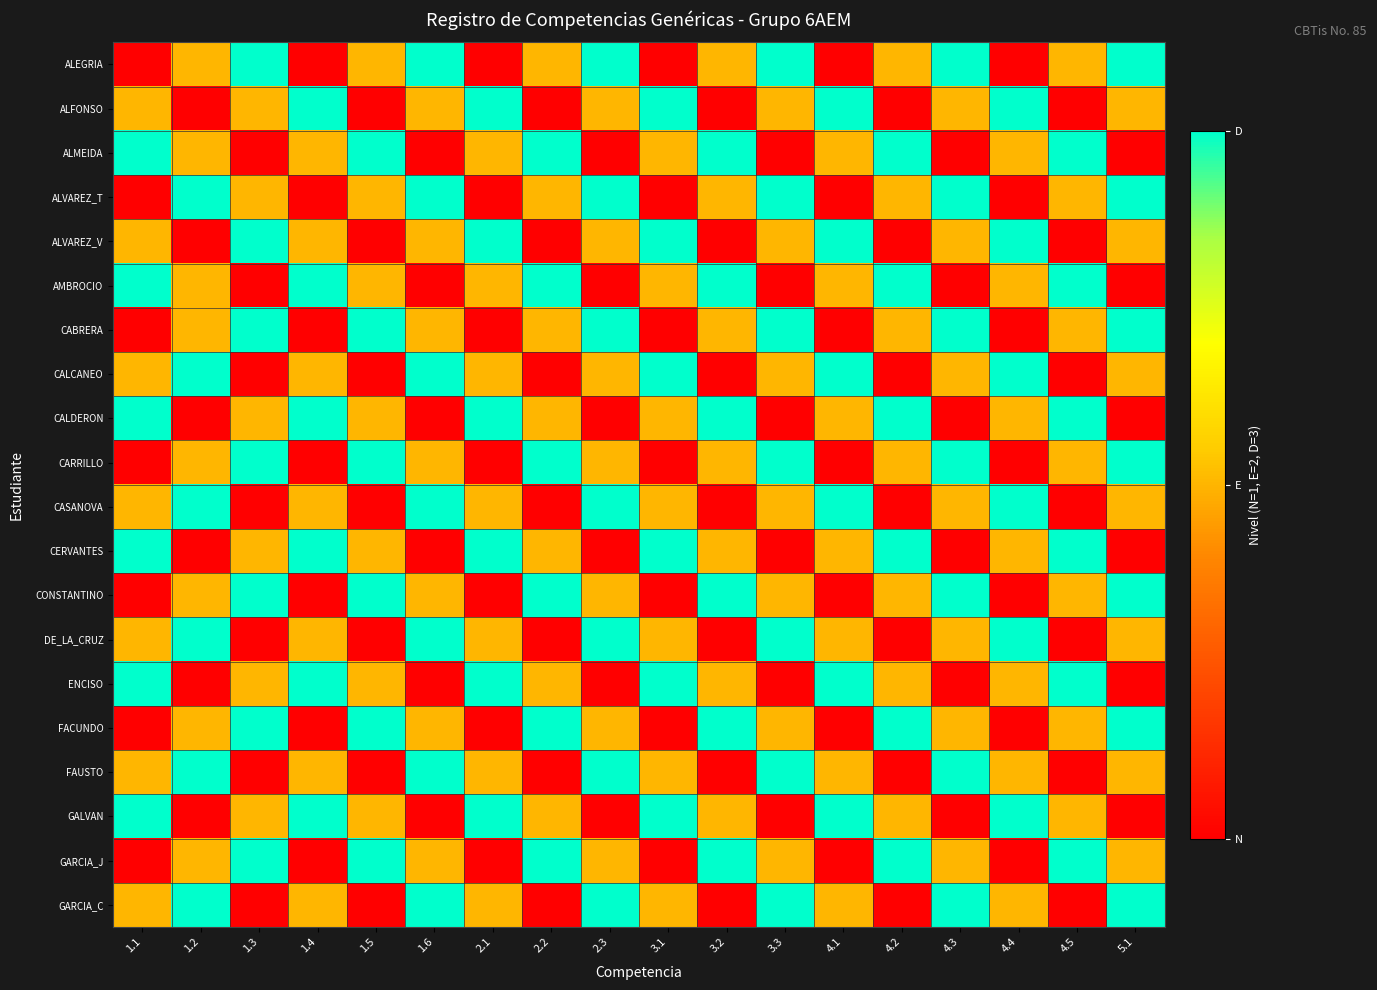

What is the total value across all series at 5.1?

41